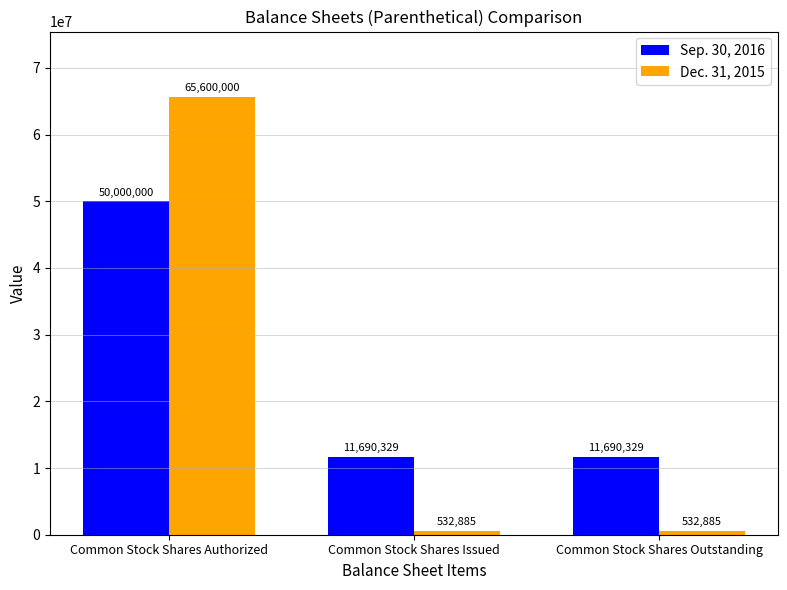

Does the chart contain stacked bars?

No